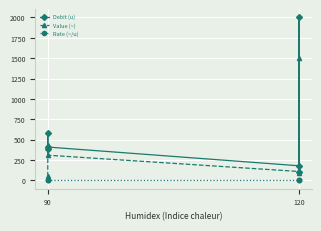

Reading right to left, extract all data points from this chart.

Debit (u): 100.0	2000.0	180.0	410.0	580.0	390.0
Value (~): 93.0	1500.0	110.0	310.0	430.0	50.0
Rate (~/u): 0.0	0.0	0.0	0.0	0.0	0.0